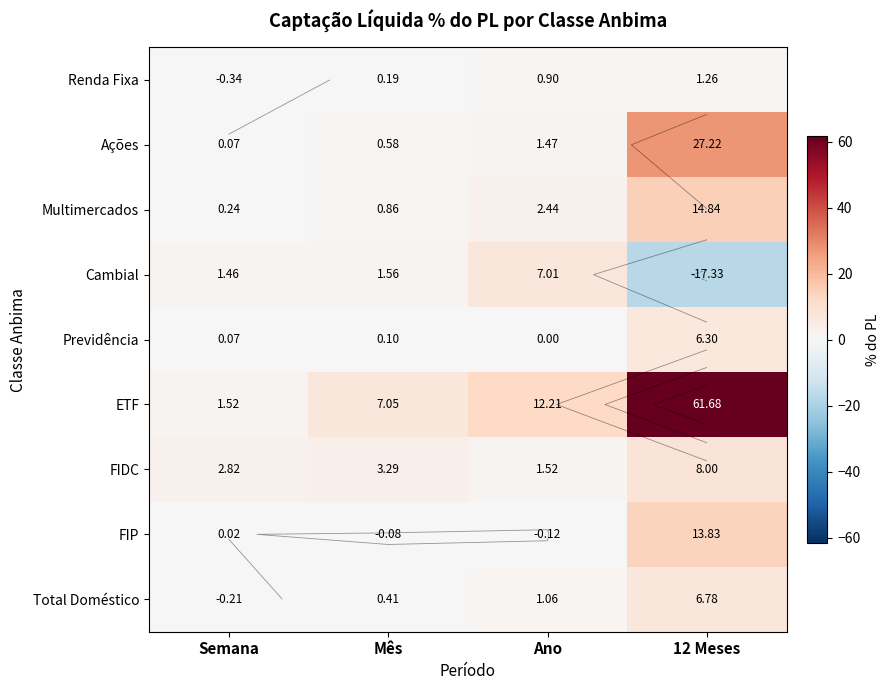

How many data points in Total Doméstico are above 1?

2